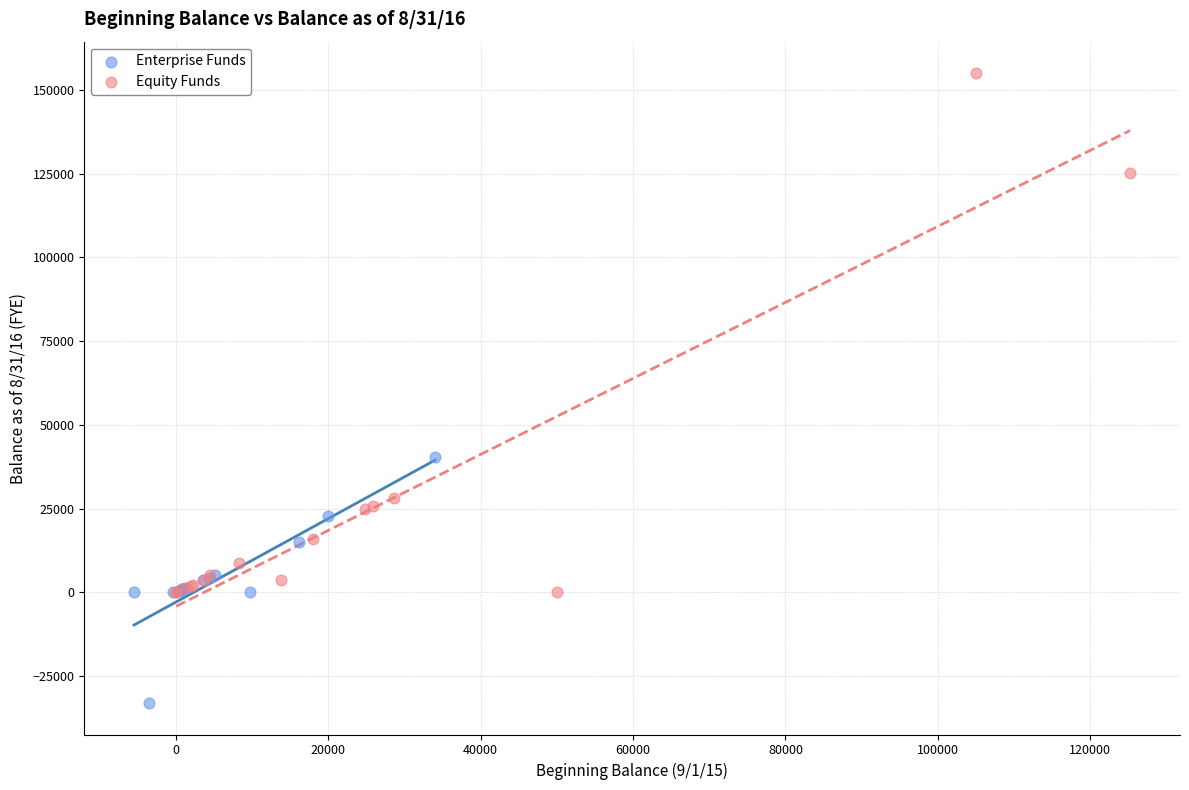

Which series contains the lowest Y value?

Enterprise Funds